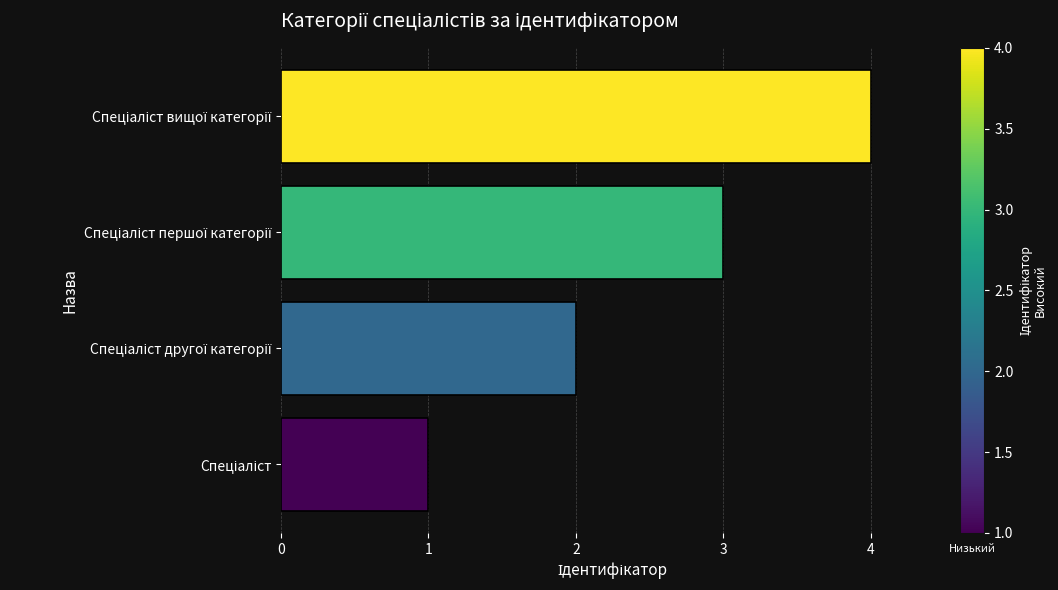

How many values are below 3?

2